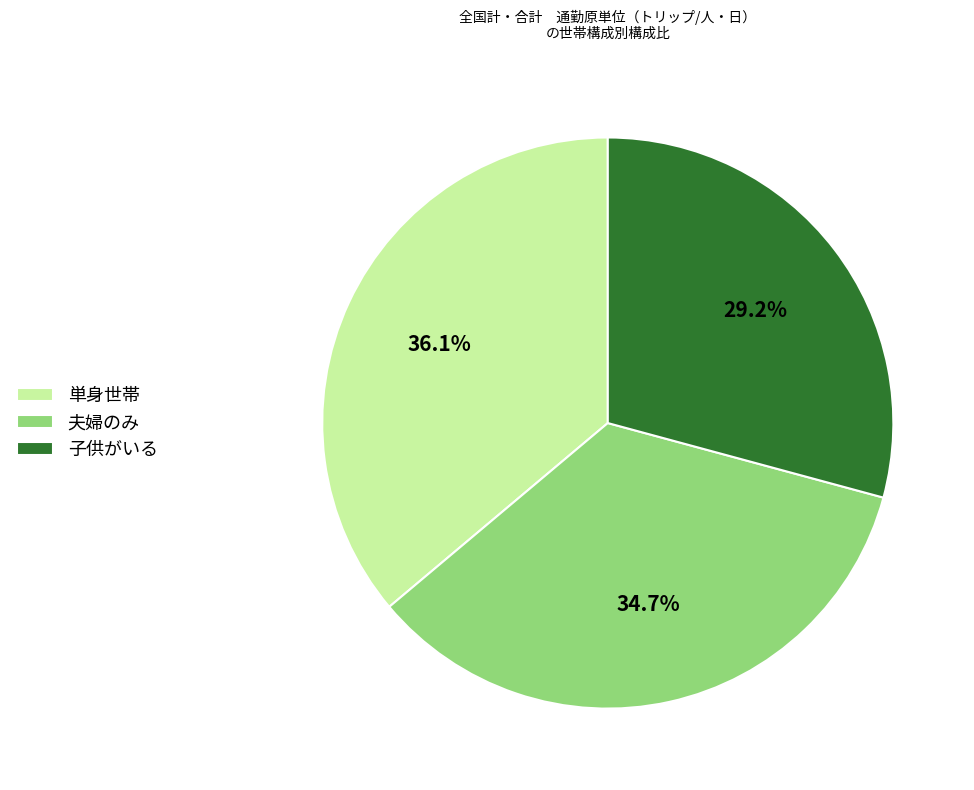

Count the number of slices in the pie.

3